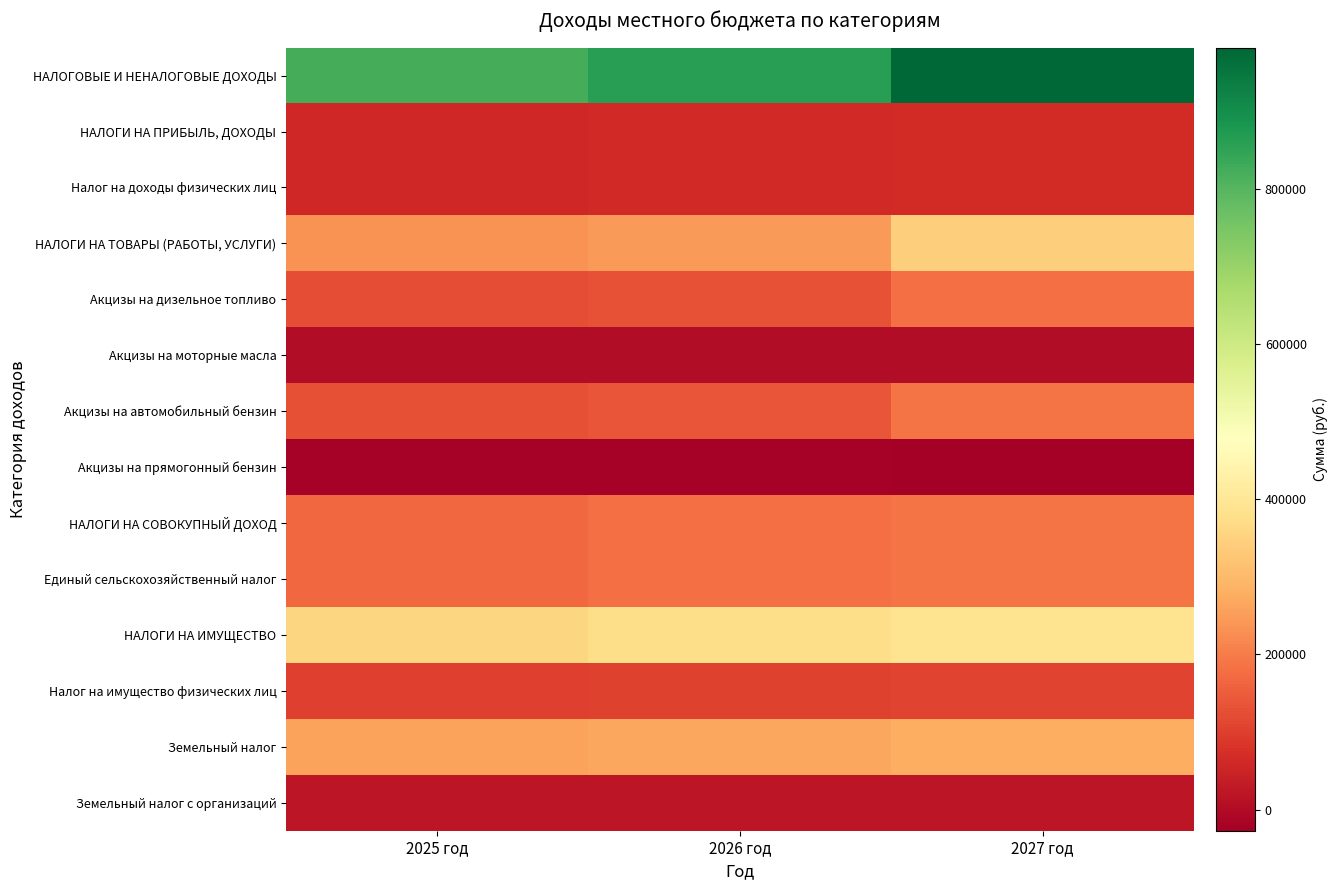

Which series has the largest range (max minus min)?

НАЛОГОВЫЕ И НЕНАЛОГОВЫЕ ДОХОДЫ